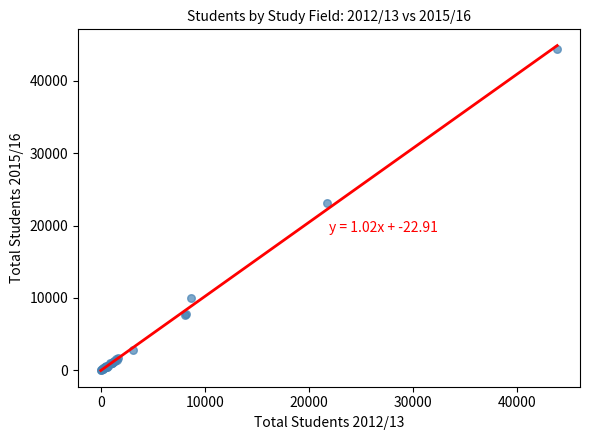

What Y value in the scatter plot is closest to 22223?

23073